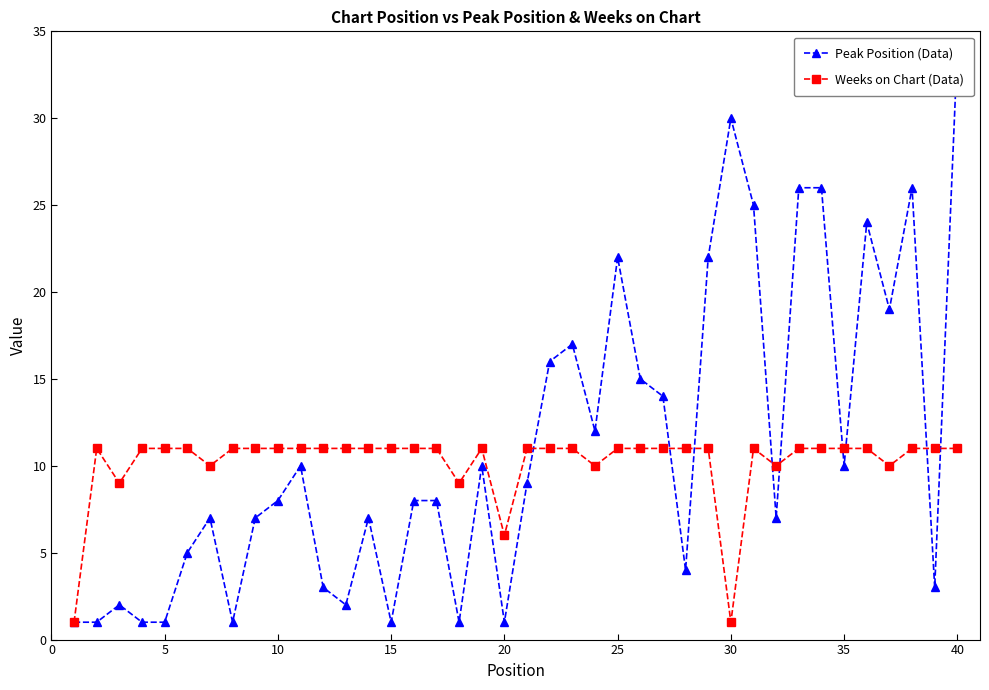

What is the smallest value displayed?

1